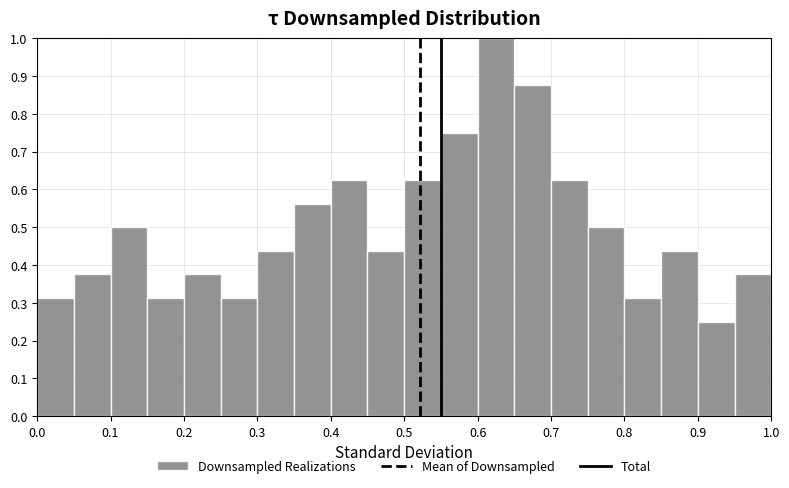

Reading left to right, list every bar in this chart as the range it spans on the x-axis followed by its height. The values are not printed on the chart, so give them approximately, as read against the axis.

0.00 to 0.05: 0.31
0.05 to 0.10: 0.38
0.10 to 0.15: 0.50
0.15 to 0.20: 0.31
0.20 to 0.25: 0.38
0.25 to 0.30: 0.31
0.30 to 0.35: 0.44
0.35 to 0.40: 0.56
0.40 to 0.45: 0.63
0.45 to 0.50: 0.44
0.50 to 0.55: 0.63
0.55 to 0.60: 0.75
0.60 to 0.65: 1.00
0.65 to 0.70: 0.88
0.70 to 0.75: 0.63
0.75 to 0.80: 0.50
0.80 to 0.85: 0.31
0.85 to 0.90: 0.44
0.90 to 0.95: 0.25
0.95 to 1.00: 0.38